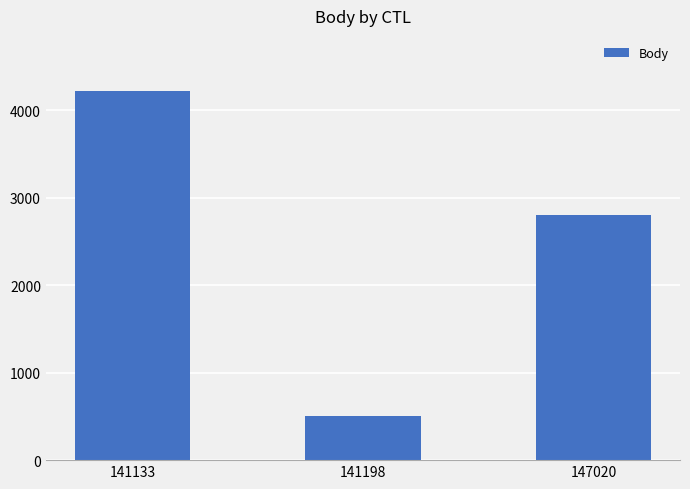

Read the value at 141133, to the nearest 10.

4220